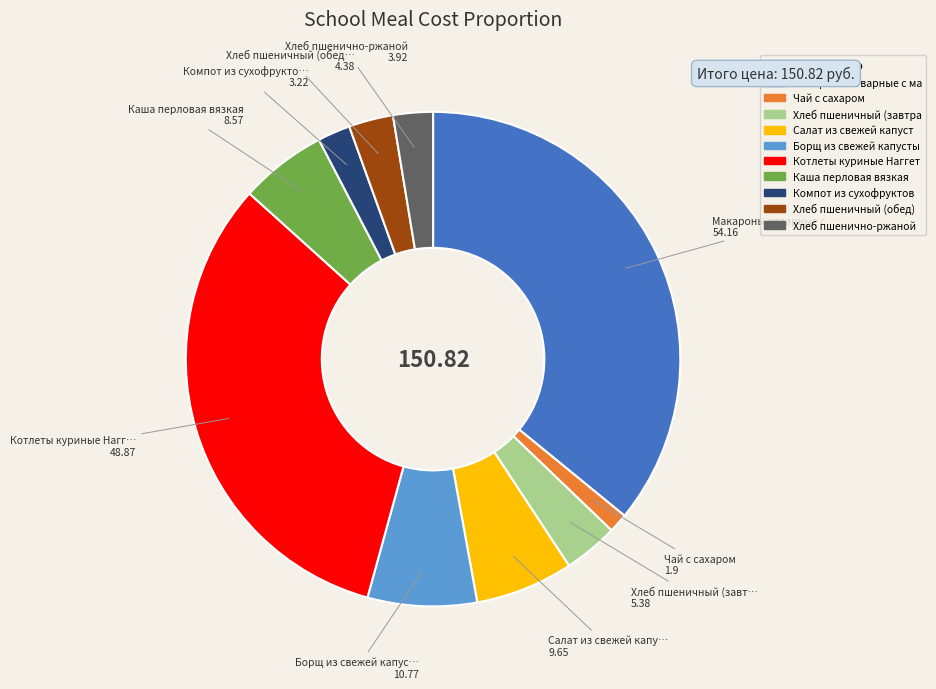

Is there any slice that represents more than half of the pie?

No